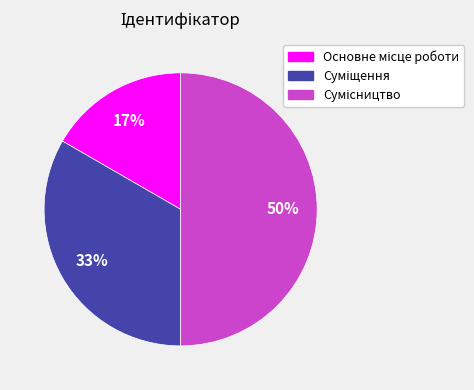

To the nearest percent, what is the average slice percentage?

33%